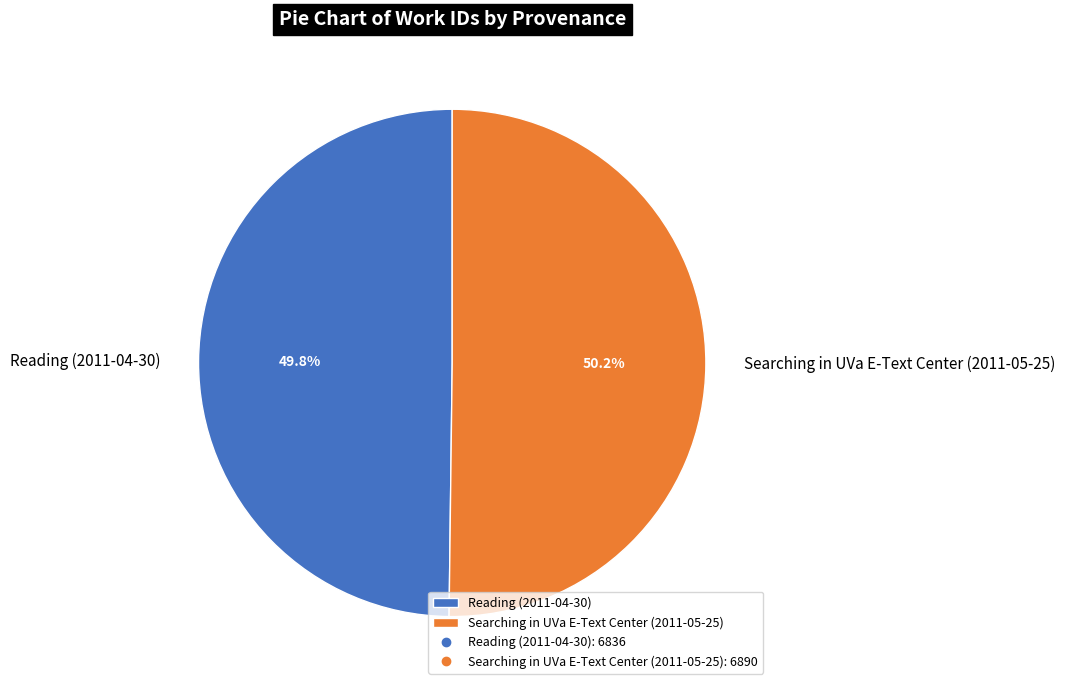

How many segments does this pie chart have?

2